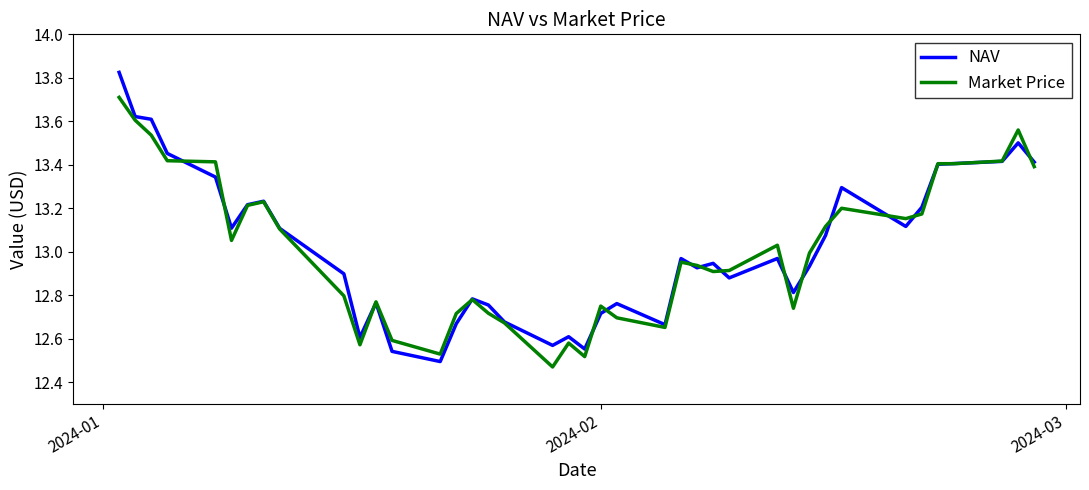

What is the highest value of the Market Price series?

13.7